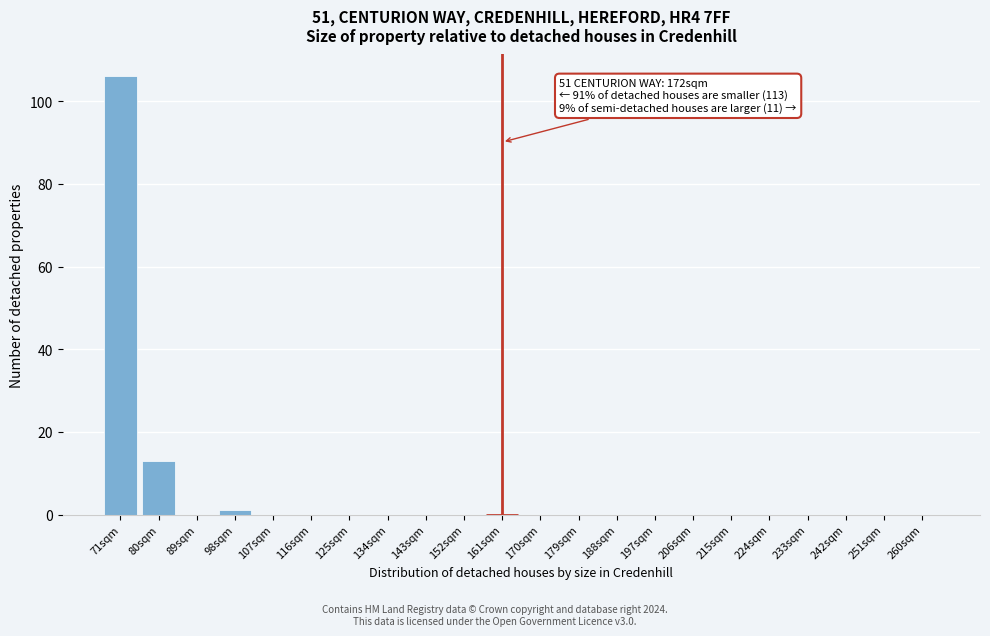

Reading left to right, transcribe all the data shown in this chart.

71sqm=106	80sqm=13	89sqm=0	98sqm=1	107sqm=0	116sqm=0	125sqm=0	134sqm=0	143sqm=0	152sqm=0	161sqm=0	170sqm=0	179sqm=0	188sqm=0	197sqm=0	206sqm=0	215sqm=0	224sqm=0	233sqm=0	242sqm=0	251sqm=0	260sqm=0